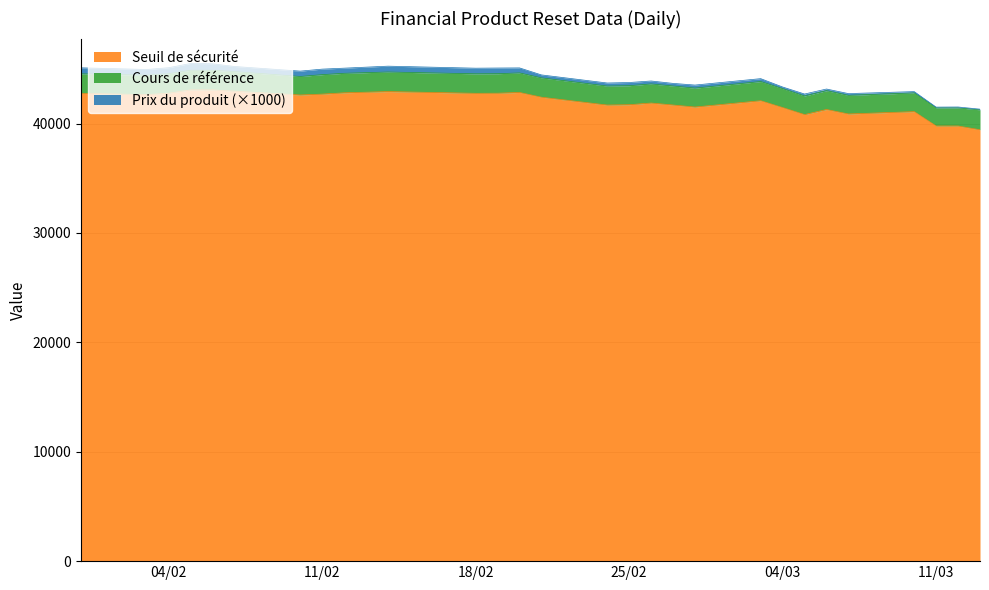

At which label does Seuil de sécurité first exceed 42409?

2025-01-31